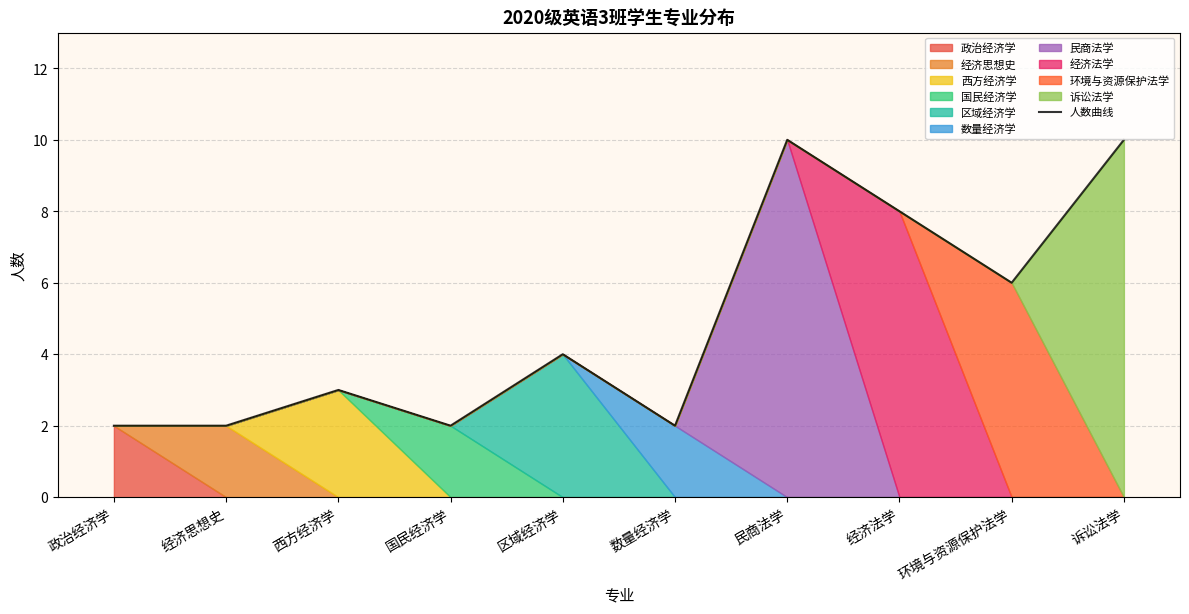

What is the ratio of the value at 经济思想史 to the value at 民商法学?

0.2